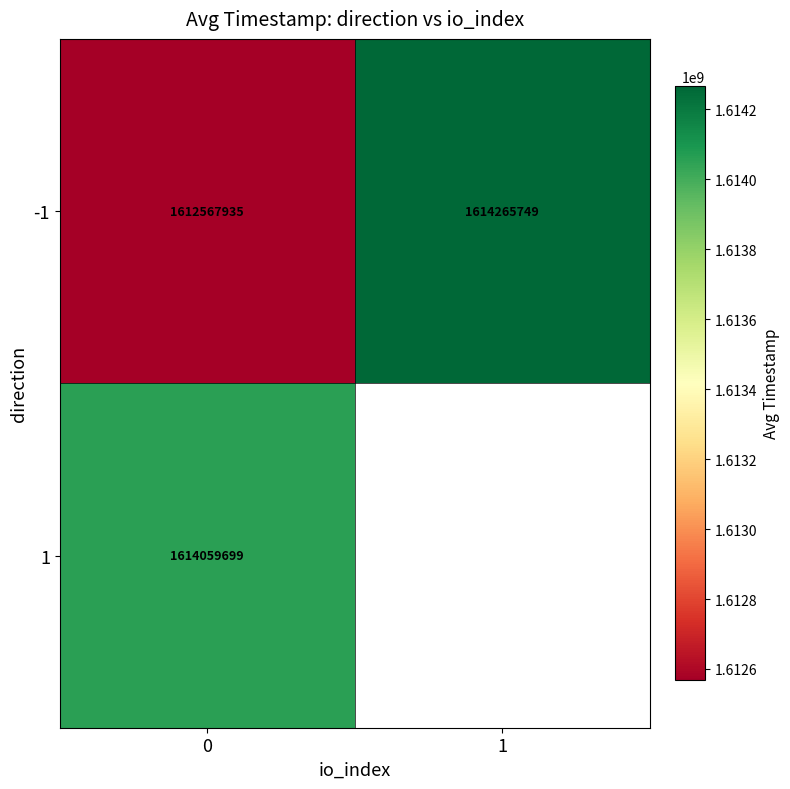

What is the difference between the highest and lowest values at 0?

1491764